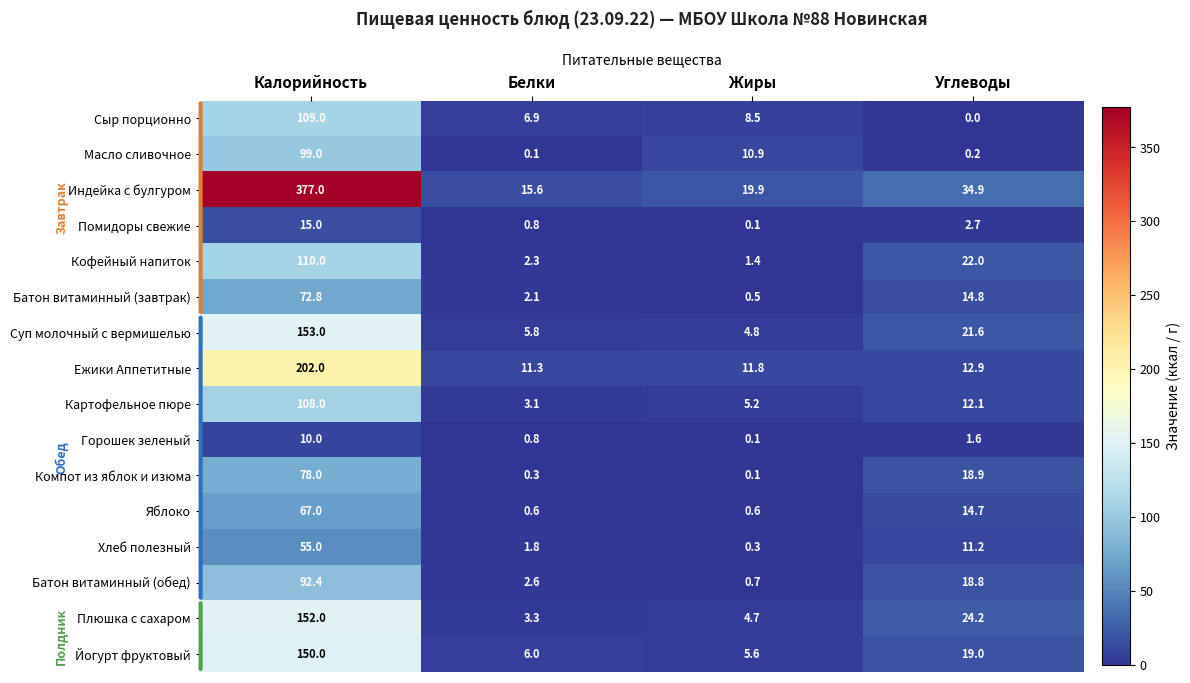

How many series are shown in this chart?

16